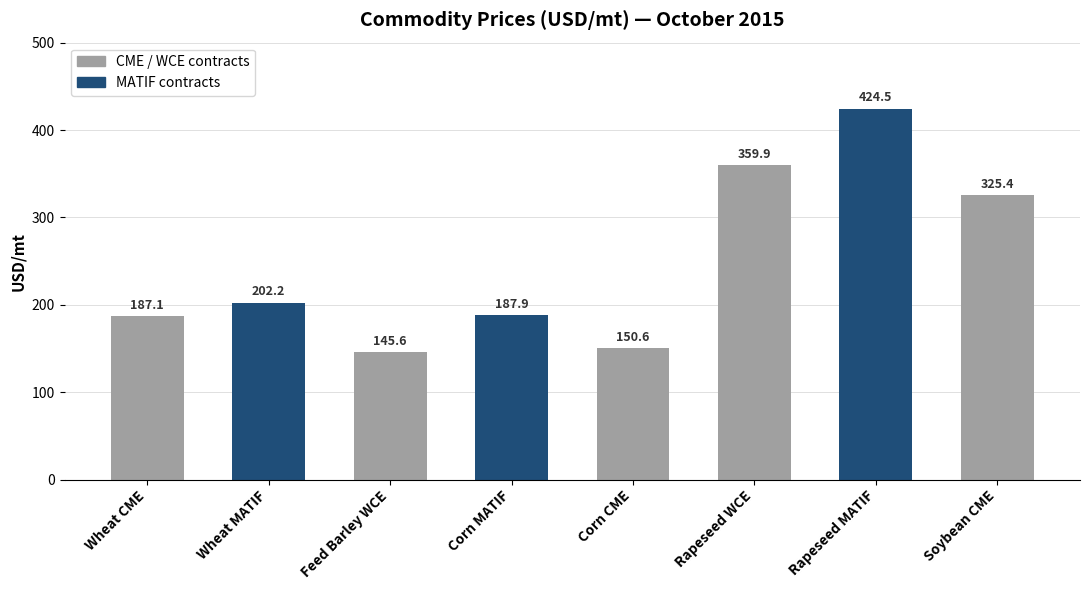

Reading left to right, extract all data points from this chart.

187.1	202.2	145.6	187.9	150.6	359.9	424.5	325.4